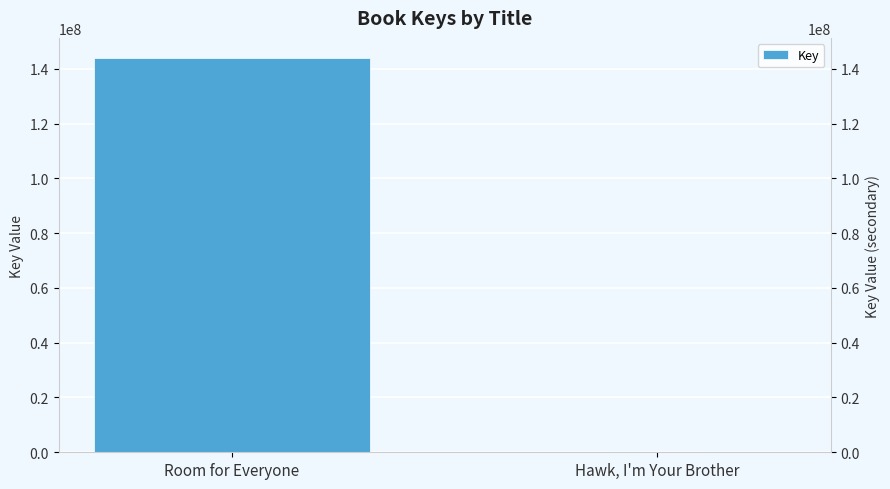

How many bars are there in total?

2